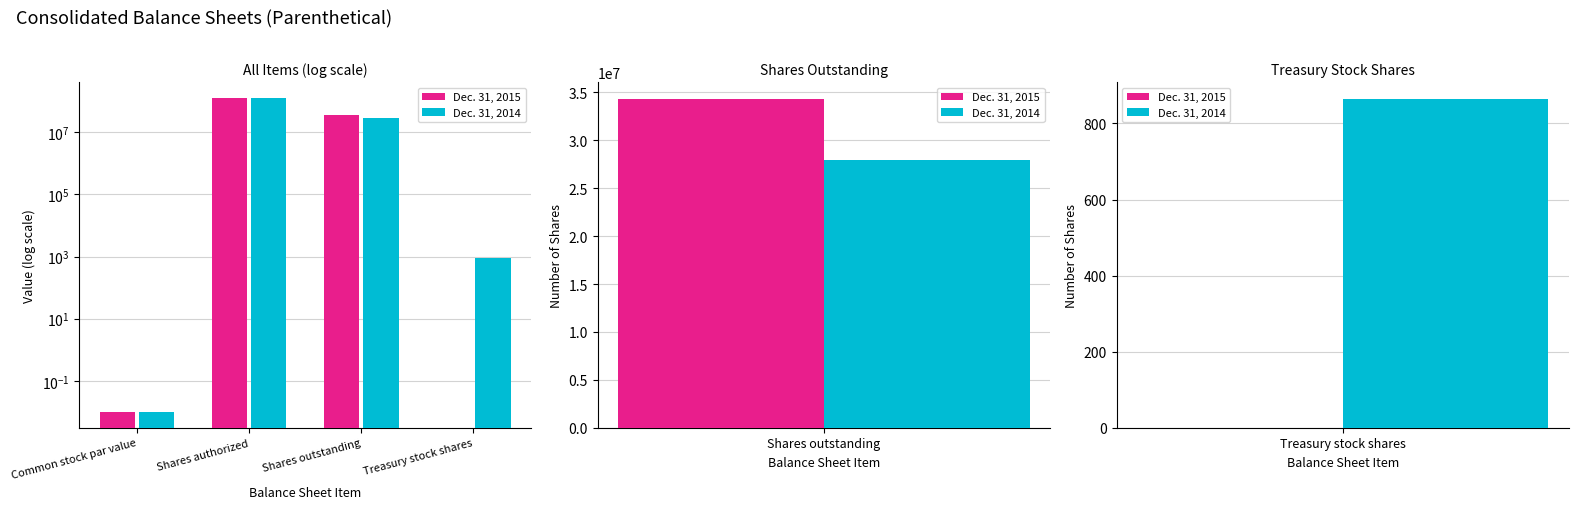

Is it true that Dec. 31, 2014 equals 0.0 at Common stock par value?

True